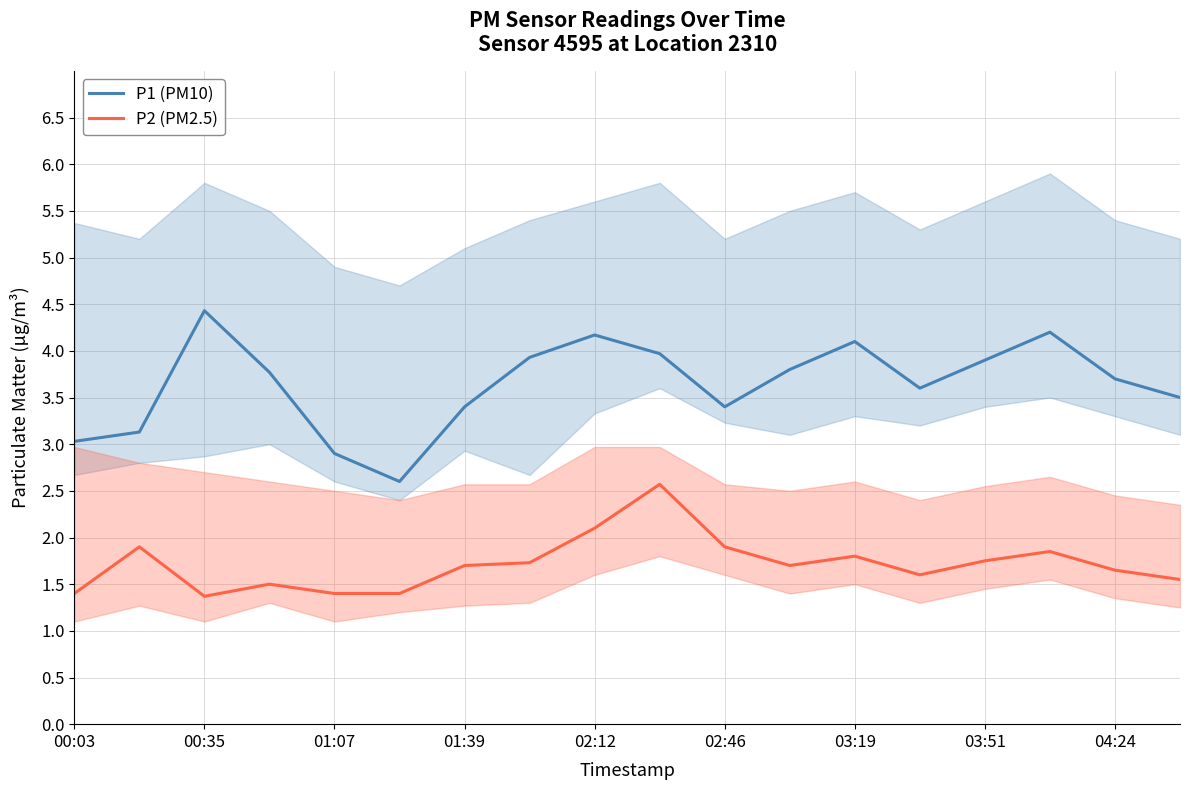

Count the number of data series in this chart.

2